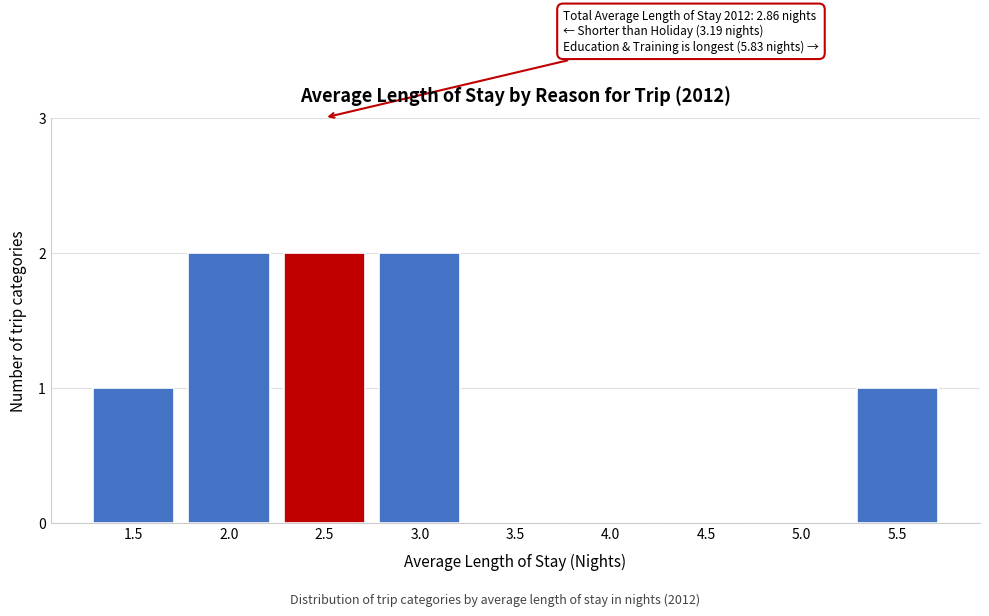

Reading right to left, transcribe all the data shown in this chart.

5.5=1	5.0=0	4.5=0	4.0=0	3.5=0	3.0=2	2.5=2	2.0=2	1.5=1